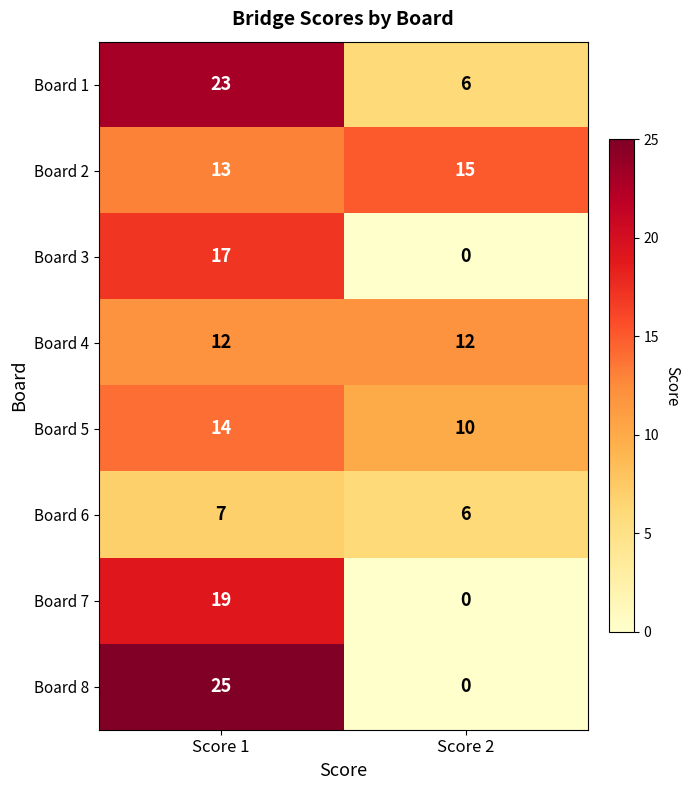

What is the average value of the Board 4 series?

12